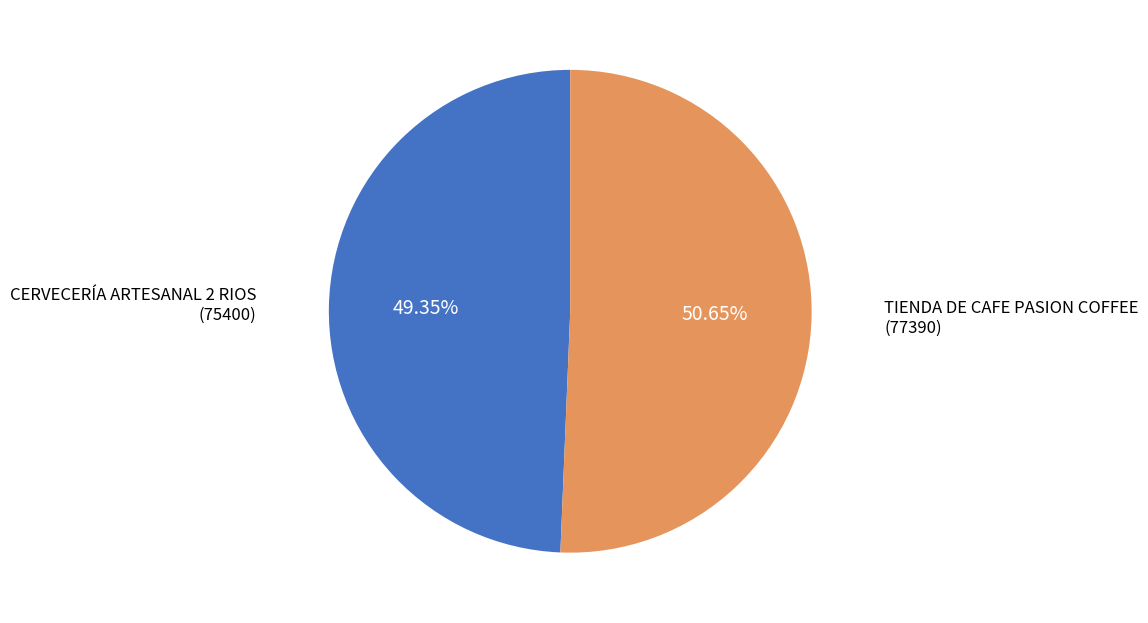

Is there a majority slice in this chart?

Yes